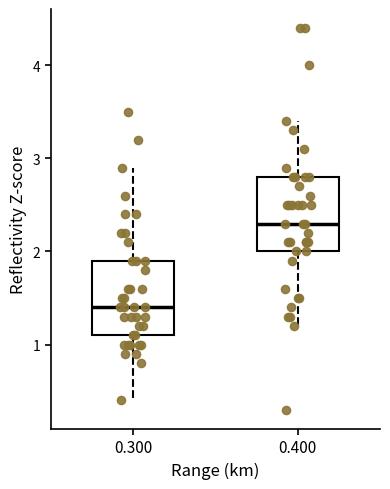

Which box's median line is the highest?

0.400